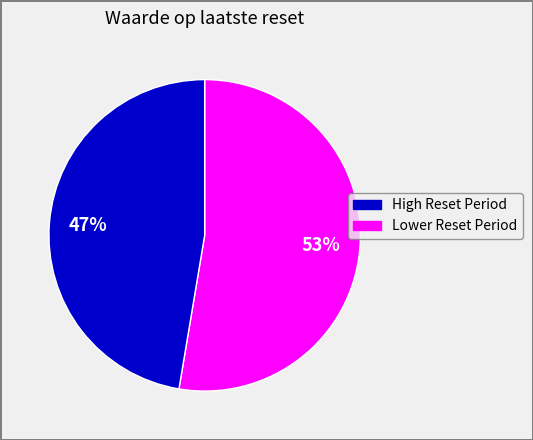

Is there a majority slice in this chart?

Yes